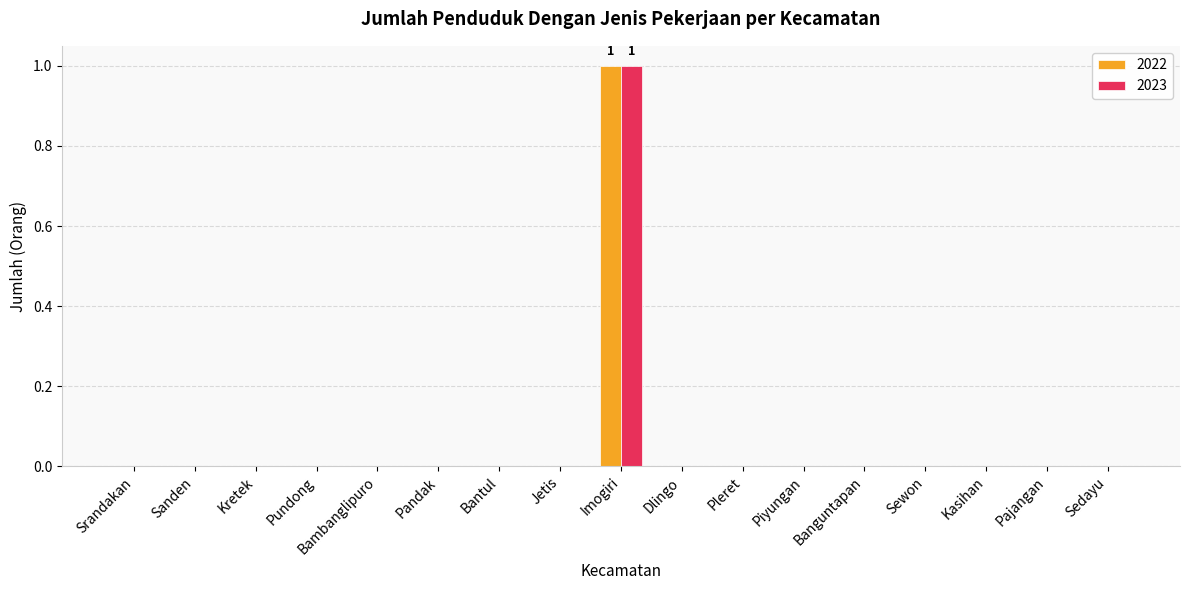

Reading left to right, what are all the values shown in this chart?

2022: Srandakan=0	Sanden=0	Kretek=0	Pundong=0	Bambanglipuro=0	Pandak=0	Bantul=0	Jetis=0	Imogiri=1	Dlingo=0	Pleret=0	Piyungan=0	Banguntapan=0	Sewon=0	Kasihan=0	Pajangan=0	Sedayu=0
2023: Srandakan=0	Sanden=0	Kretek=0	Pundong=0	Bambanglipuro=0	Pandak=0	Bantul=0	Jetis=0	Imogiri=1	Dlingo=0	Pleret=0	Piyungan=0	Banguntapan=0	Sewon=0	Kasihan=0	Pajangan=0	Sedayu=0